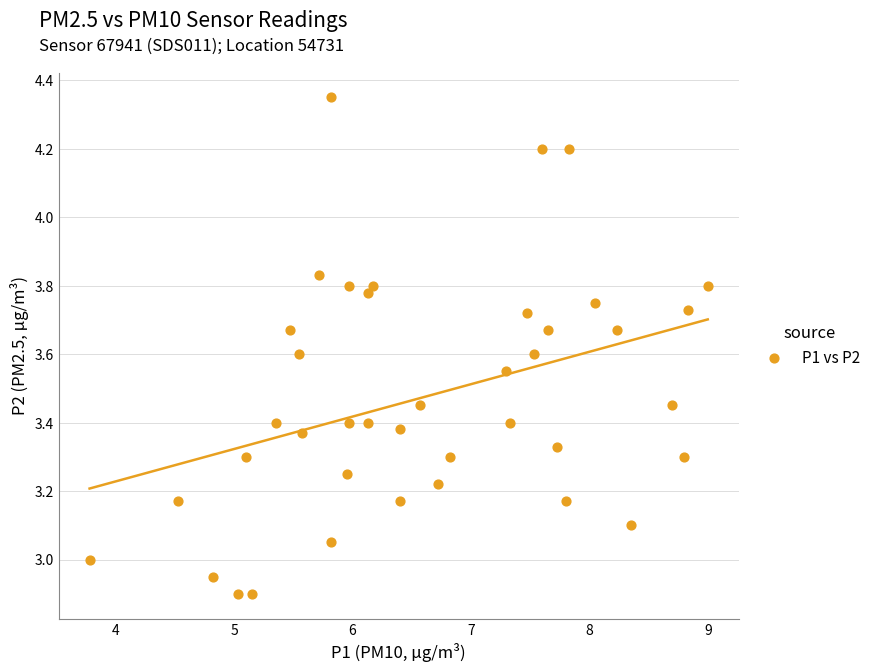

What is the range of X values (max minus min)?

5.2